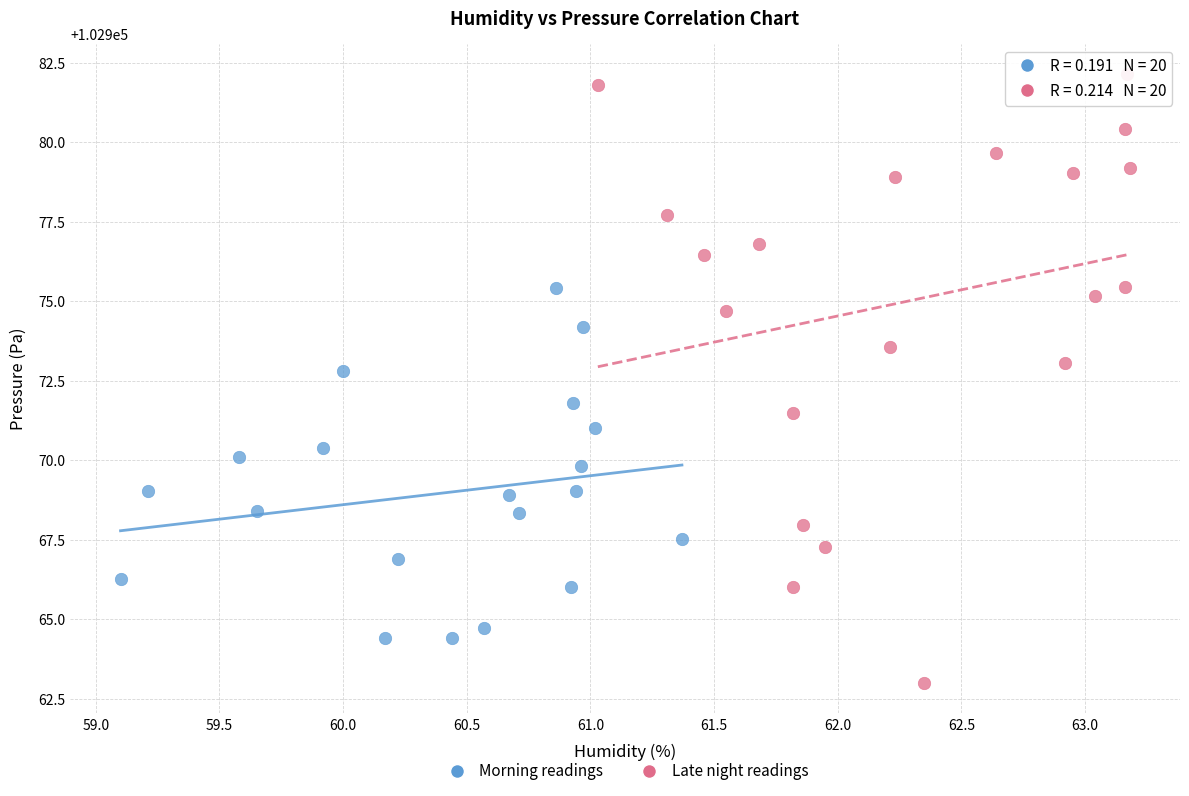

Which series has the widest spread of Y values?

Late night readings